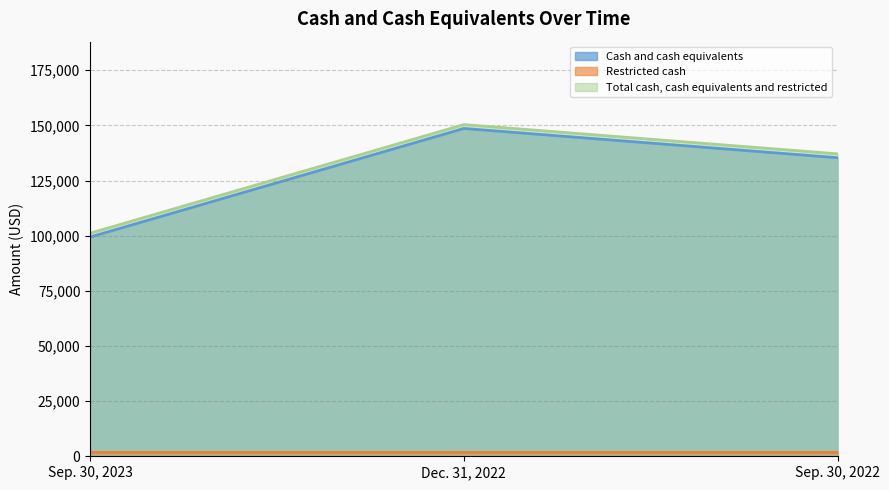

Is it true that Total cash, cash equivalents and restricted equals 140842 at Sep. 30, 2023?

False